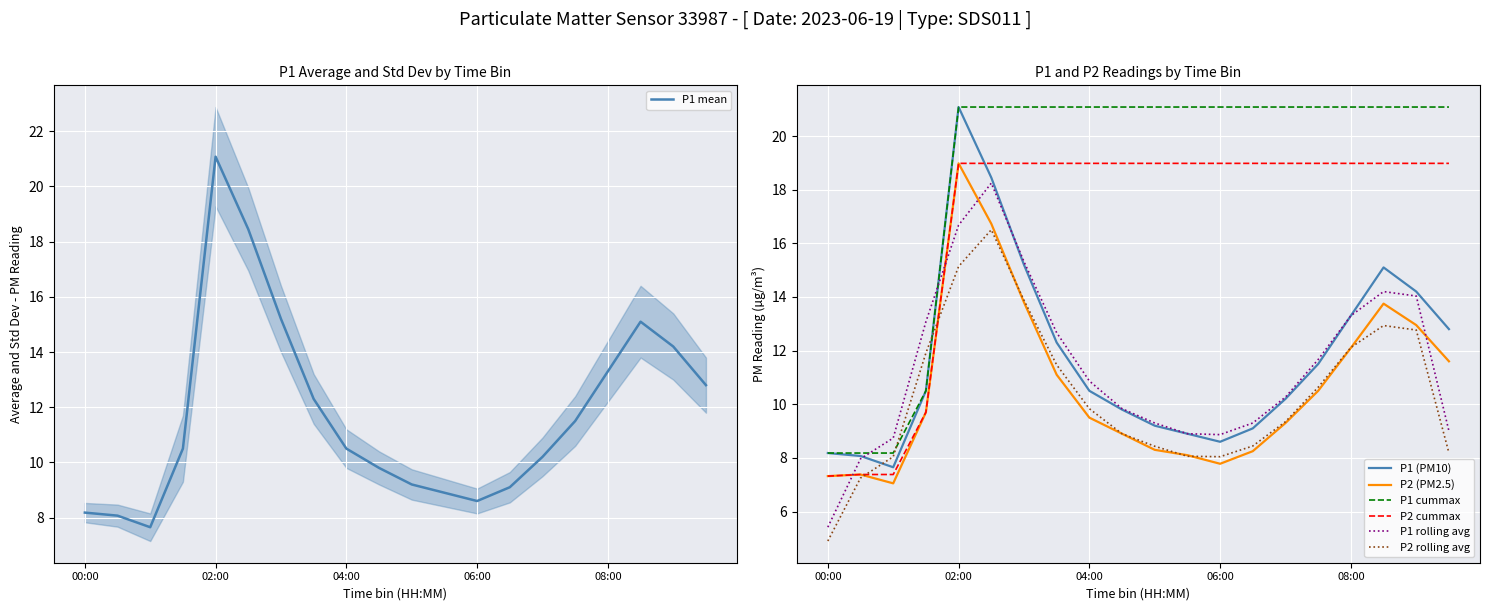

What is the label of the 15th point from the left?

07:00